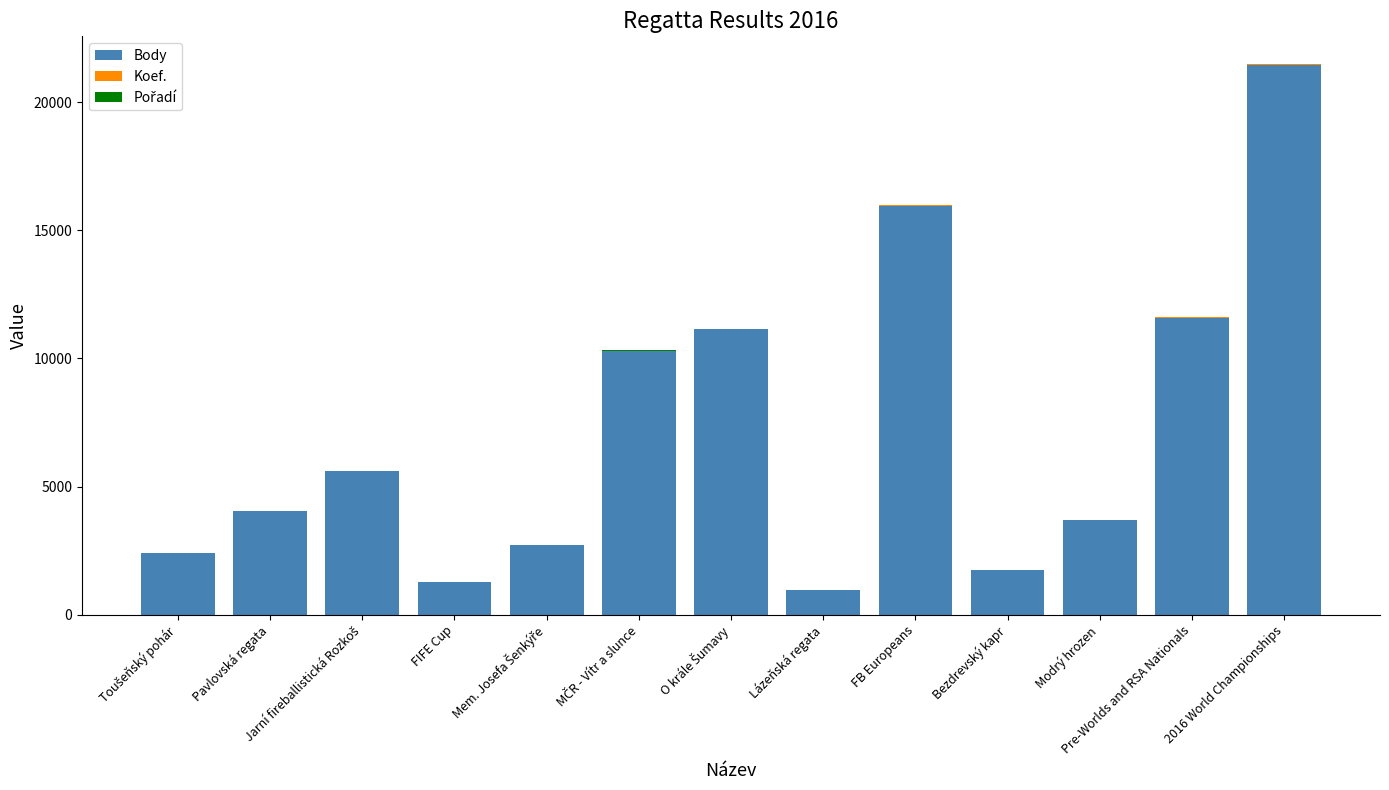

What is the highest value of the Body series?

21451